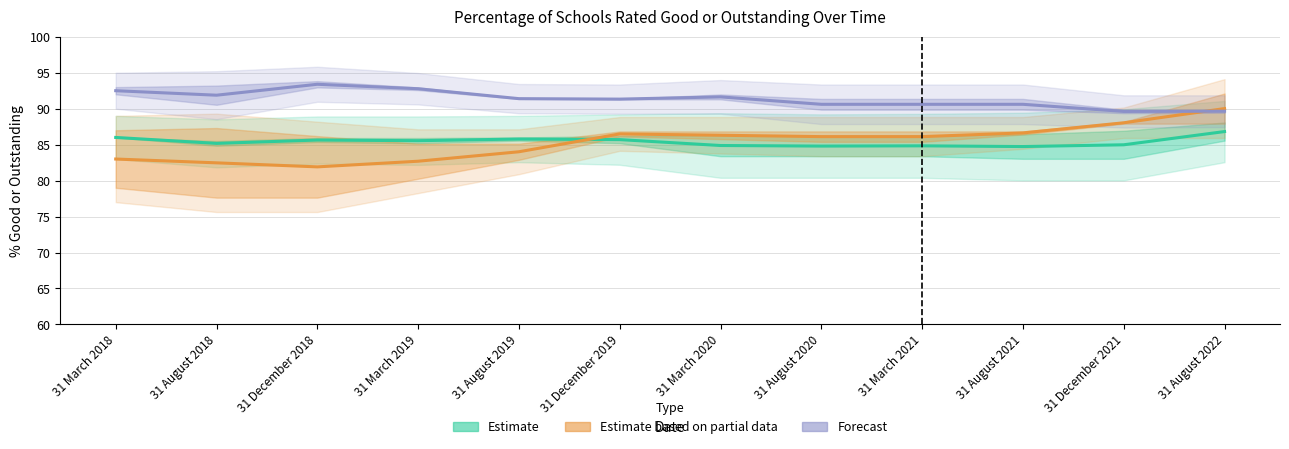

List the labels in order of Blackburn / Durham (Partial) value, largest first.

31 August 2022, 31 December 2021, 31 August 2021, 31 December 2019, 31 March 2020, 31 August 2020, 31 March 2021, 31 August 2019, 31 March 2018, 31 March 2019, 31 August 2018, 31 December 2018